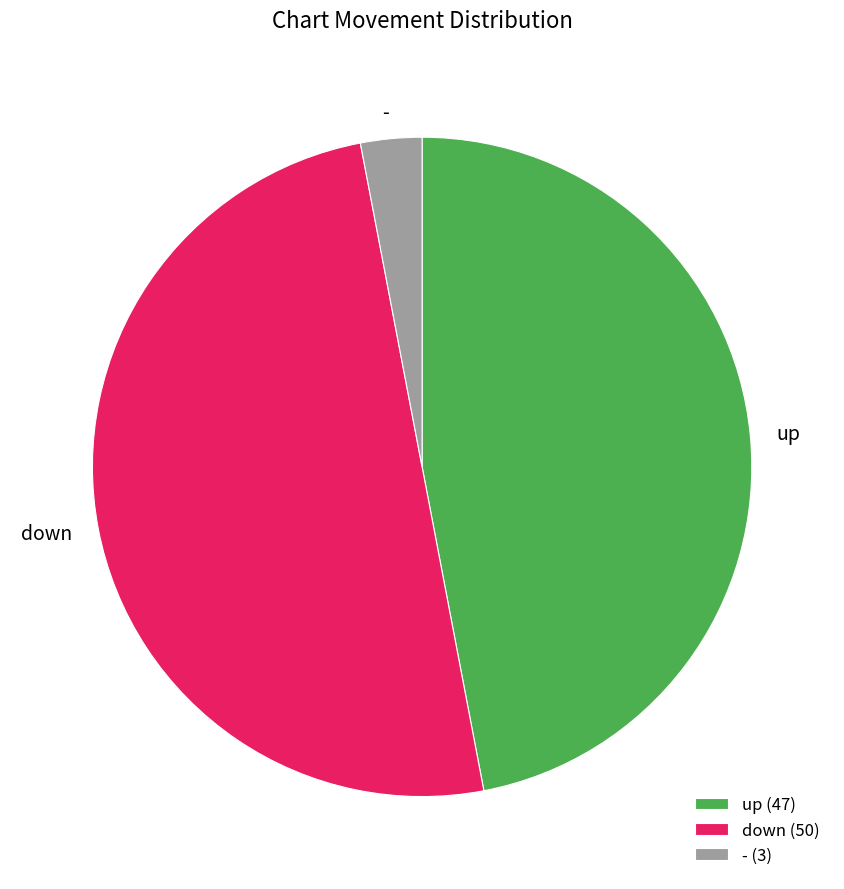

What is the ratio of the value at up to the value at down?

0.9